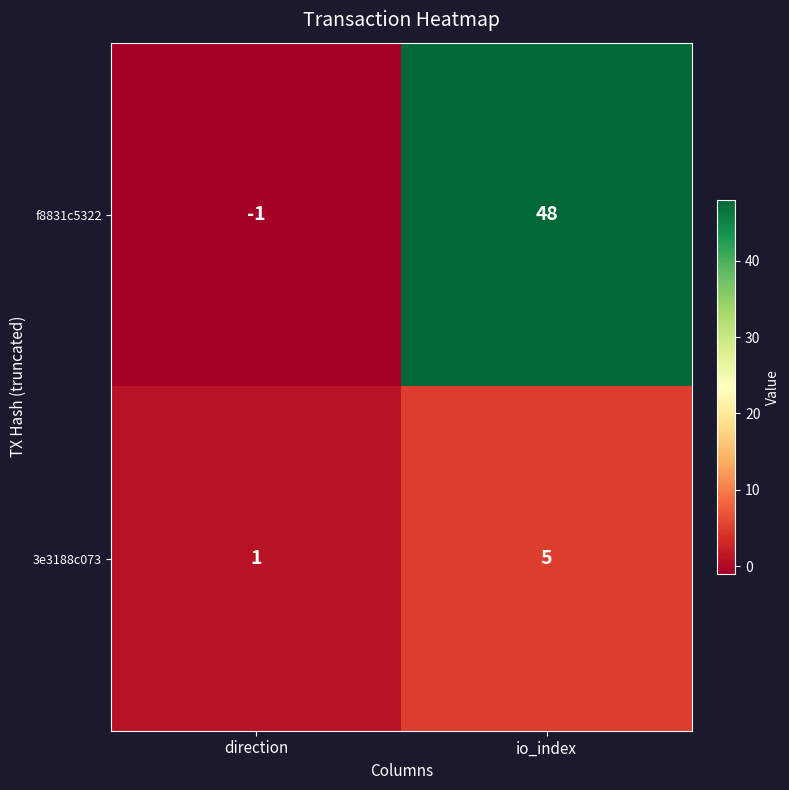

What is the approximate value of 3e3188c073 at io_index?

5